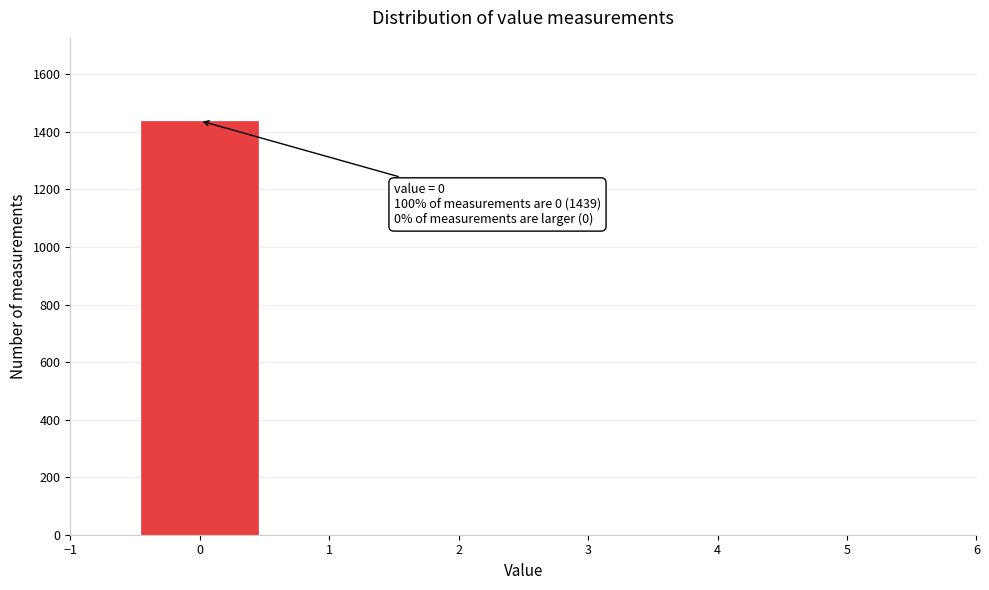

Which range on the x-axis has the tallest bar?

-0.5 to 0.5